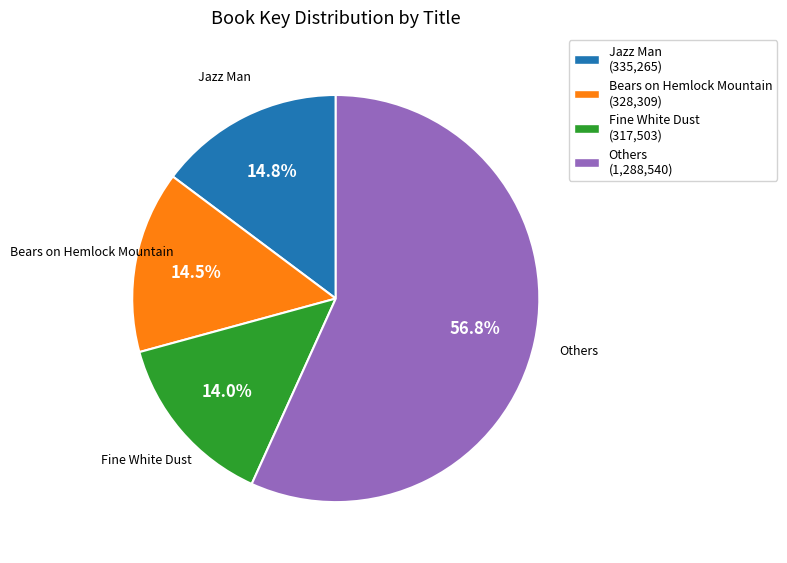

What is the majority slice?

Others (1,288,540)